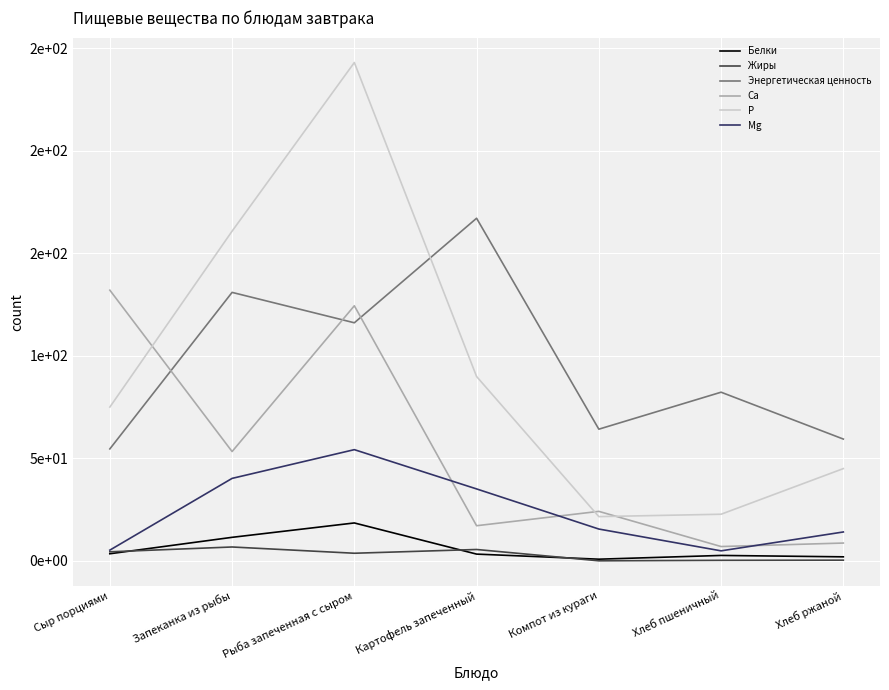

What is the highest value of the P series?

243.0